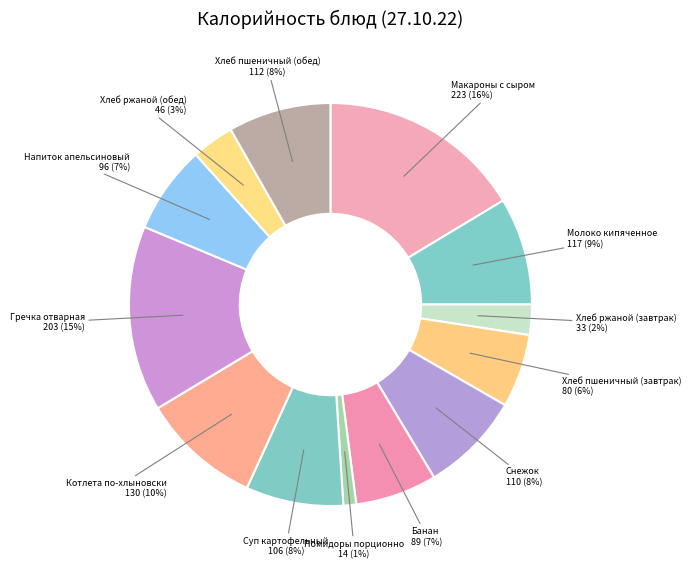

To the nearest percent, what is the difference between the largest and smallest slice percentages?

15%